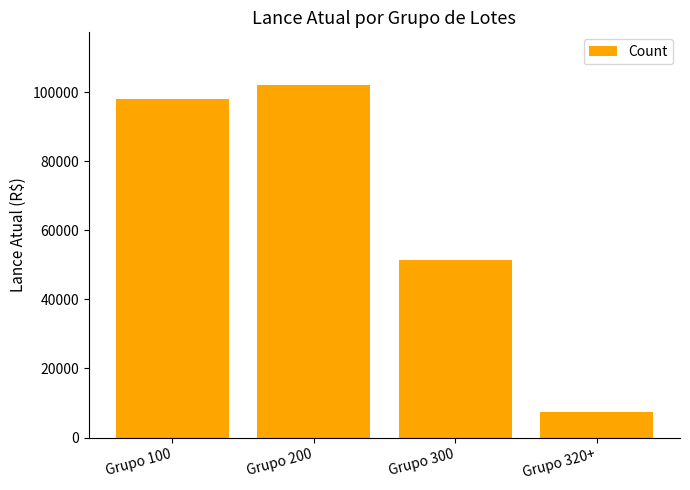

List the labels in order of value, smallest first.

Grupo 320+, Grupo 300, Grupo 100, Grupo 200